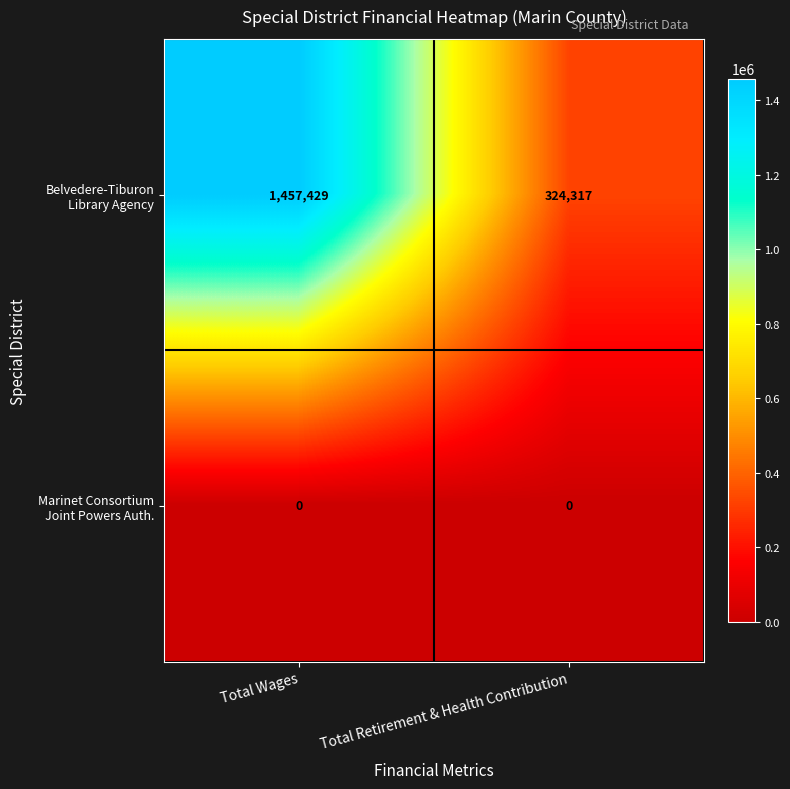

What is the spread (max minus min) of values at Total Retirement & Health Contribution?

324317